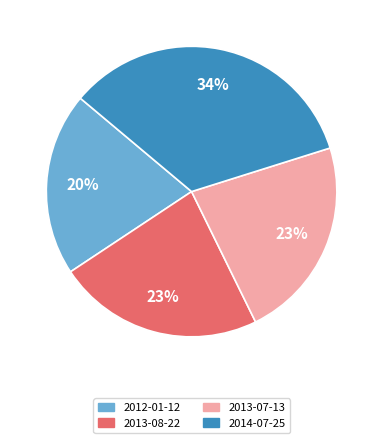

To the nearest percent, what percentage of the pie is 2012-01-12?

20%